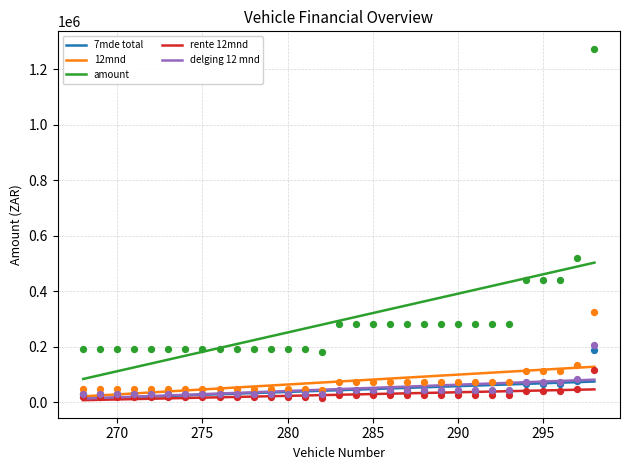

Which series has the widest spread of Y values?

amount